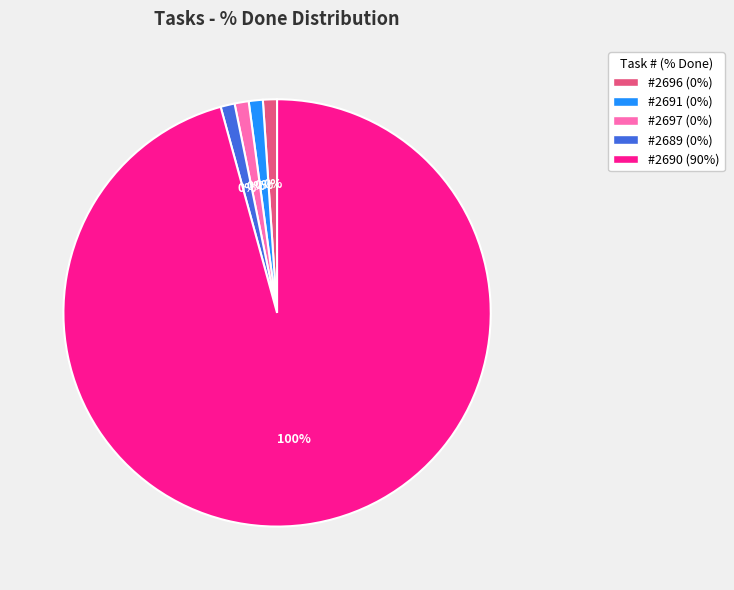

To the nearest percent, what is the difference between the 2690 and 2689 slice percentages?

100%